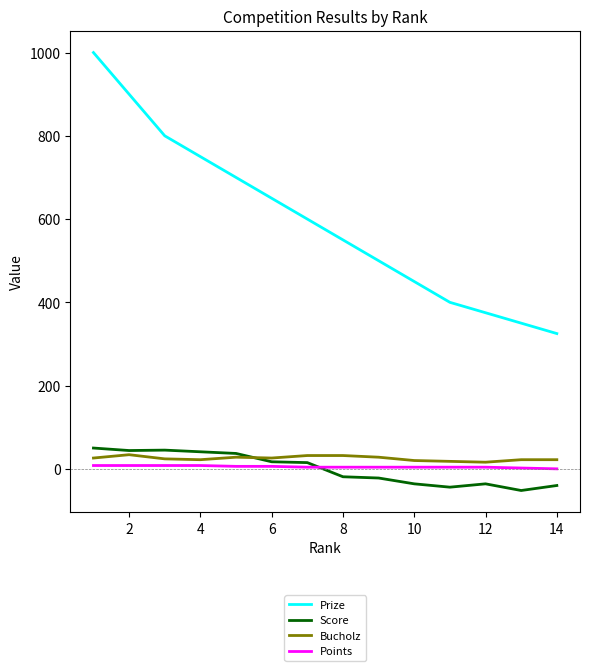

How many values in Score are above zero?

7